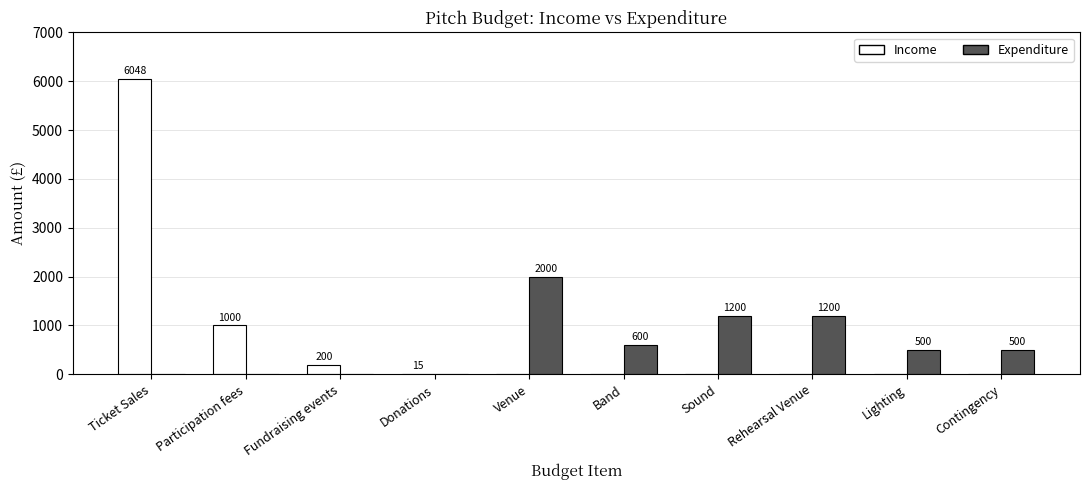

The Income series shows 0 at Sound. True or false?

True